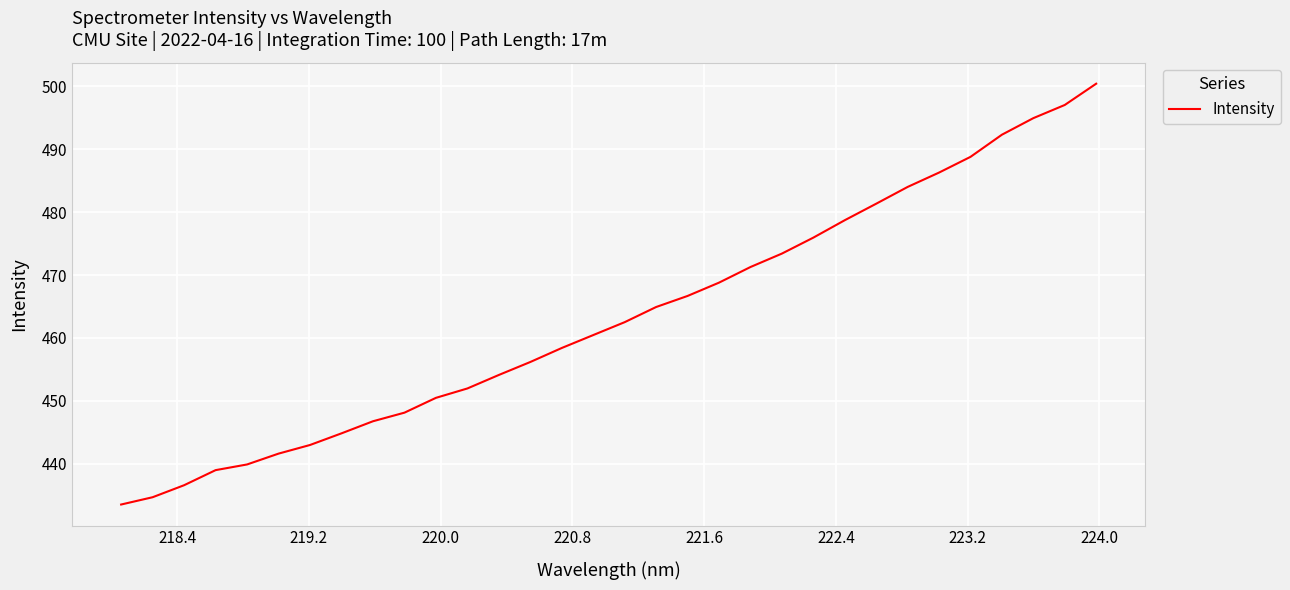

What is the smallest value displayed?

433.5